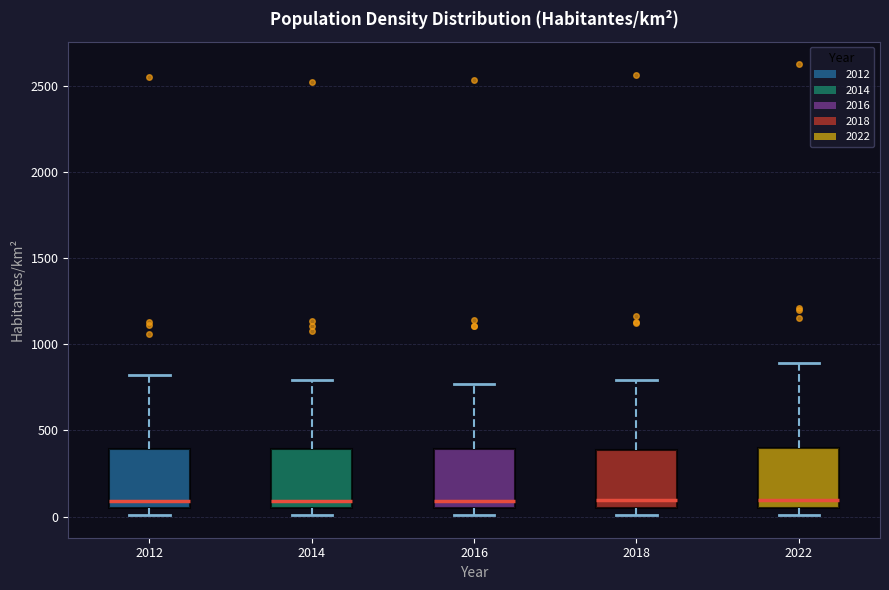

Where is the lower edge of the box at x = 2012 on the y-axis? The values are not printed on the chart, so give them approximately, as read against the axis.

50